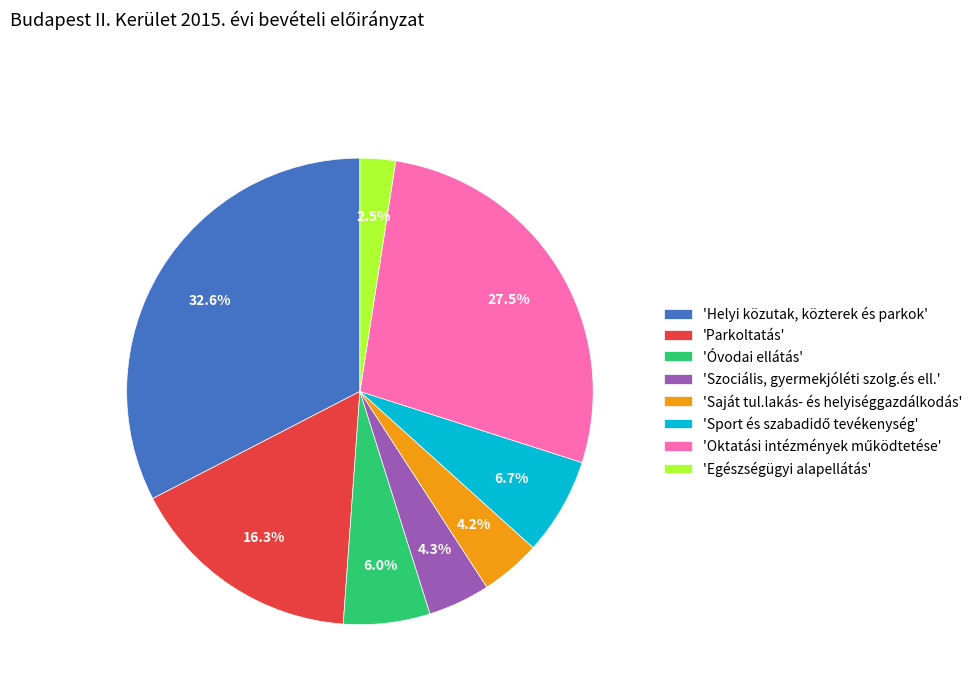

Combined, what portion of the pie is 'Parkoltatás' and 'Helyi közutak, közterek és parkok'?

48.9%